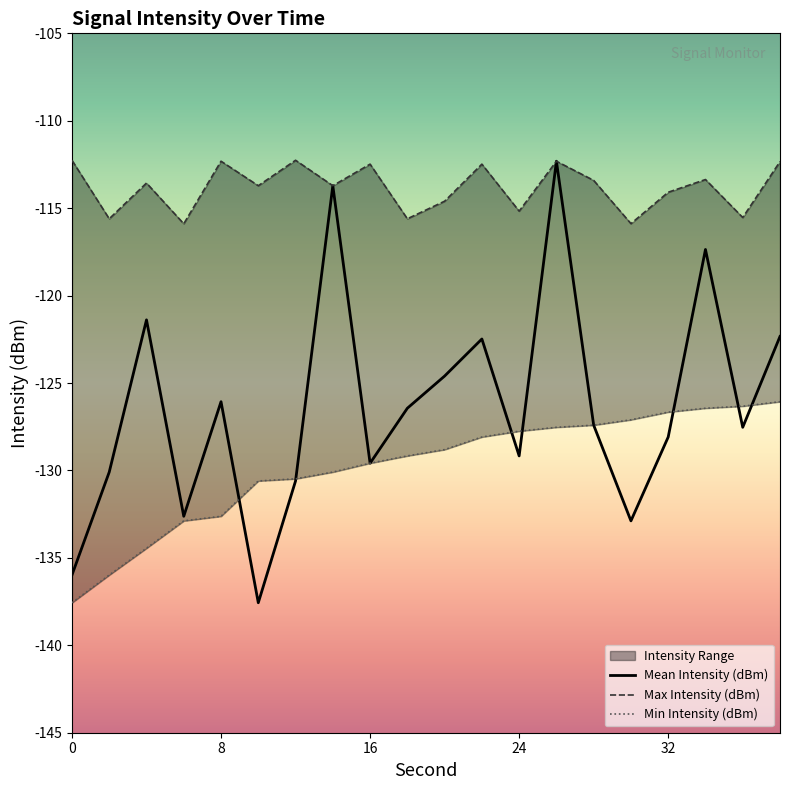

What is the minimum value for Min Intensity (dBm)?

-137.6